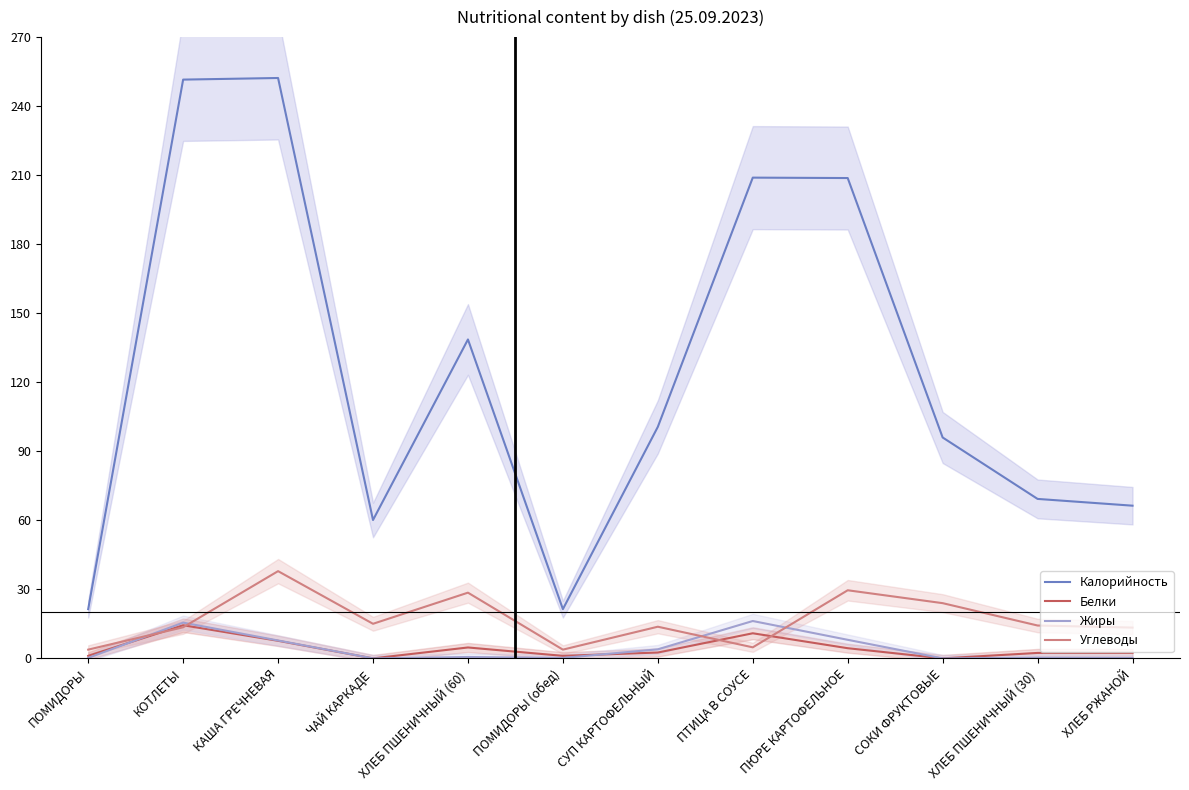

What is the approximate value of Калорийность at ПЮРЕ КАРТОФЕЛЬНОЕ?

208.8